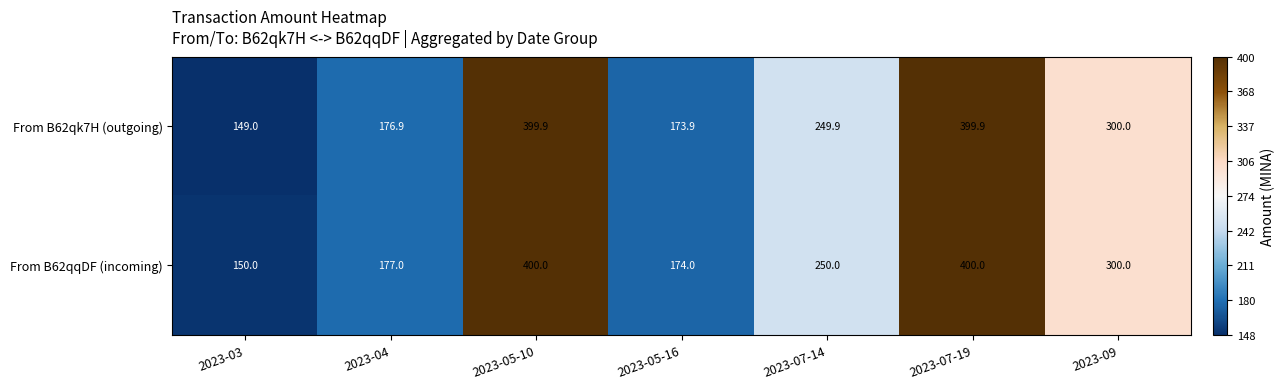

Which series has the widest spread of values?

From B62qk7H (outgoing)